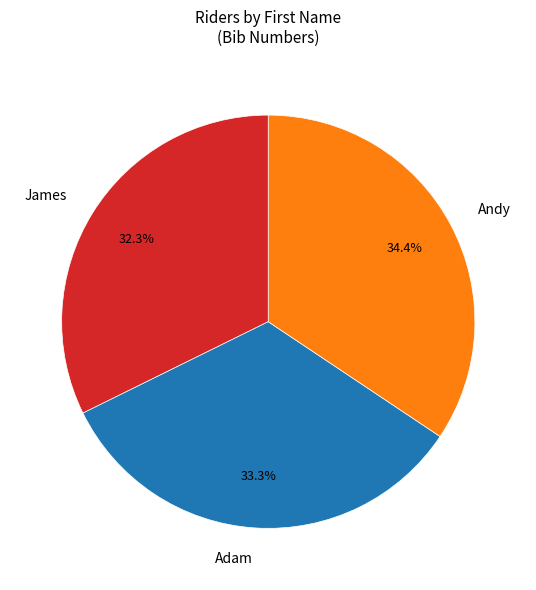

What is the largest slice in the pie chart?

Andy